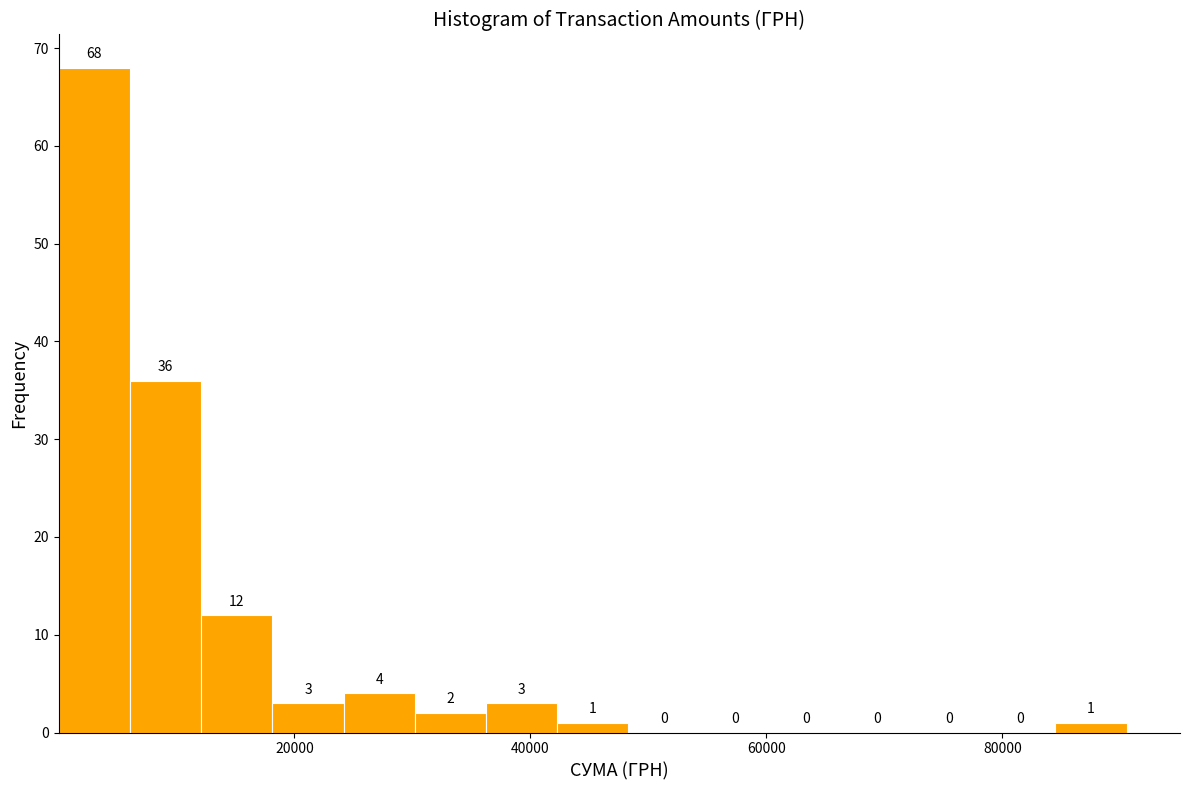

Around what value on the x-axis is the tallest bar? Give the approximate position of its centre, as read against the axis.

4000